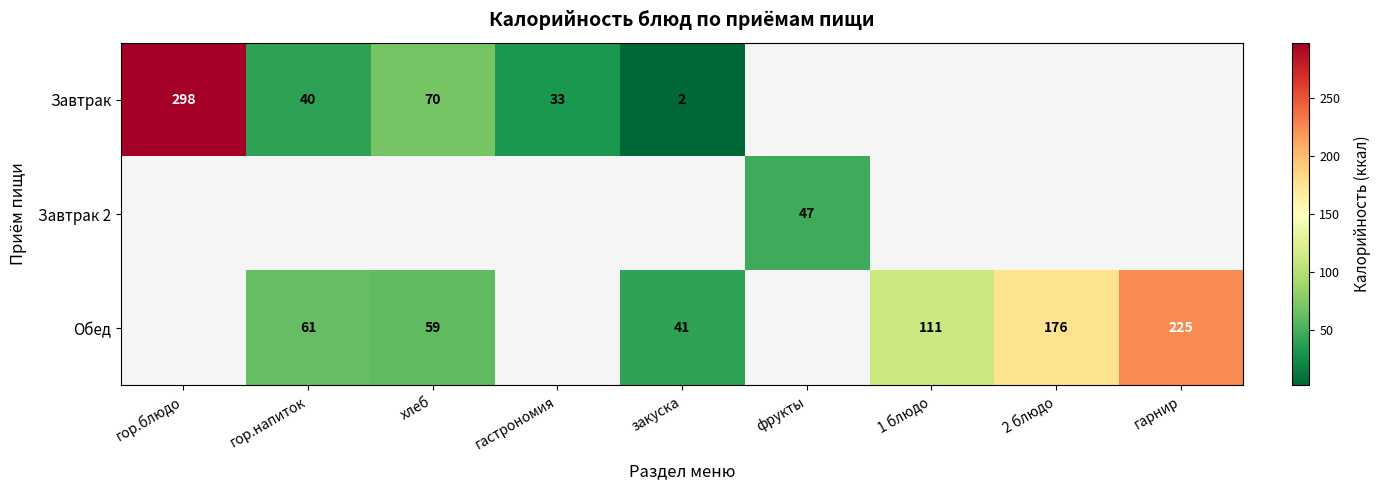

How many series are shown in this chart?

3